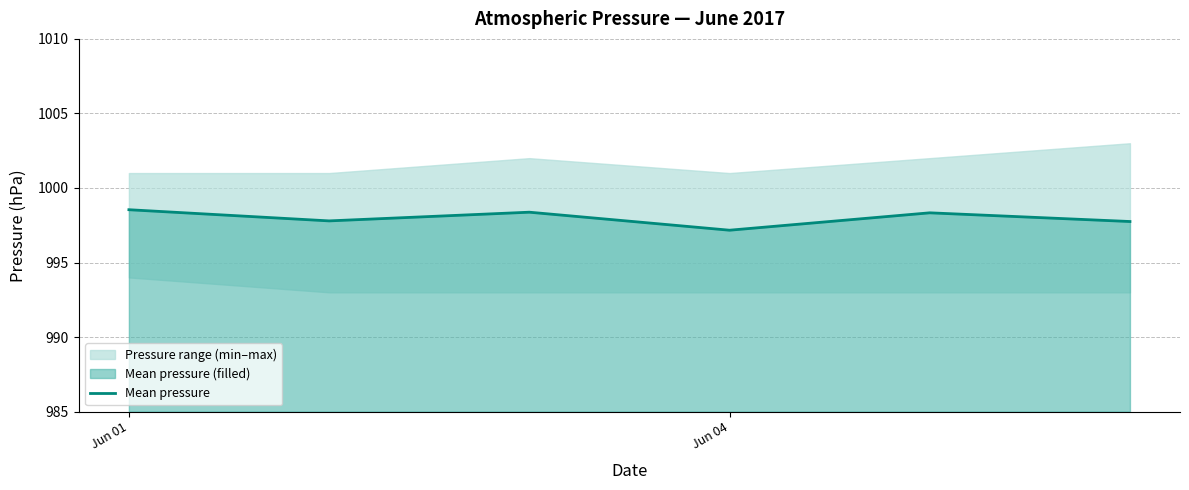

At which label does Mean pressure reach its minimum?

Jun 04